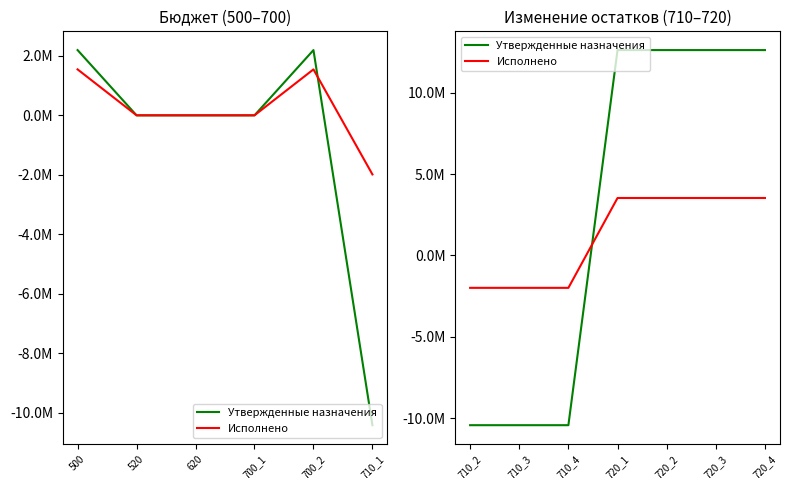

List the series in order of their overall mean, lowest first.

Исполнено, Утвержденные назначения